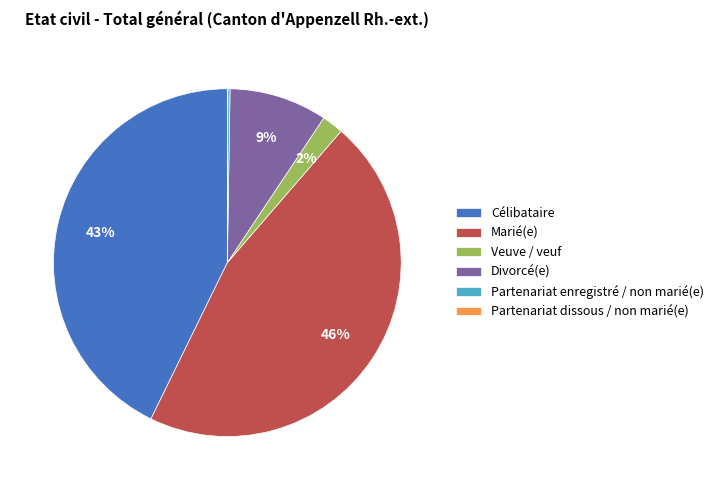

True or false: Veuve / veuf accounts for 12% of the total.

False